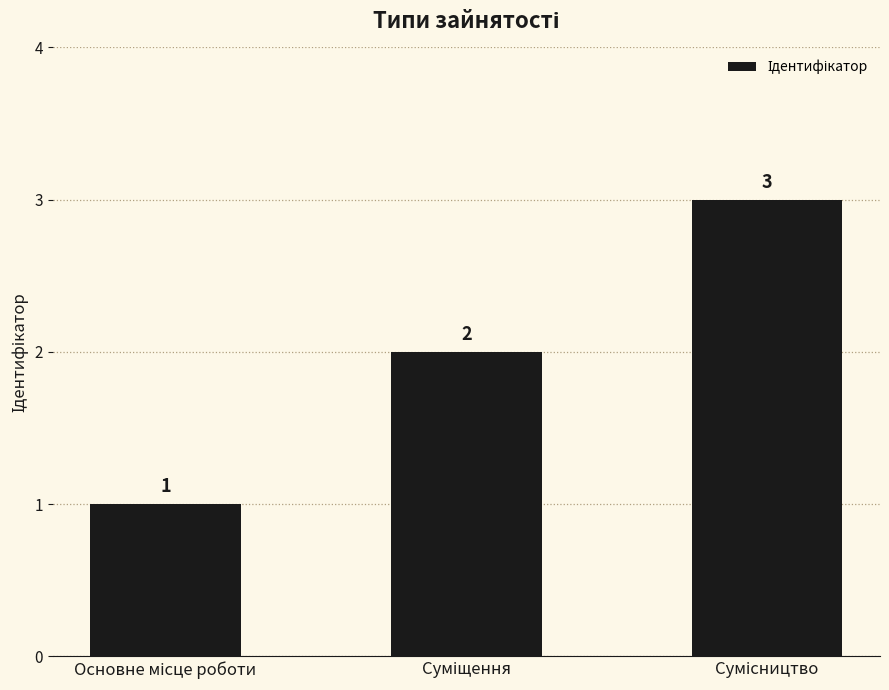

Count the values in the range 1 to 3.

3